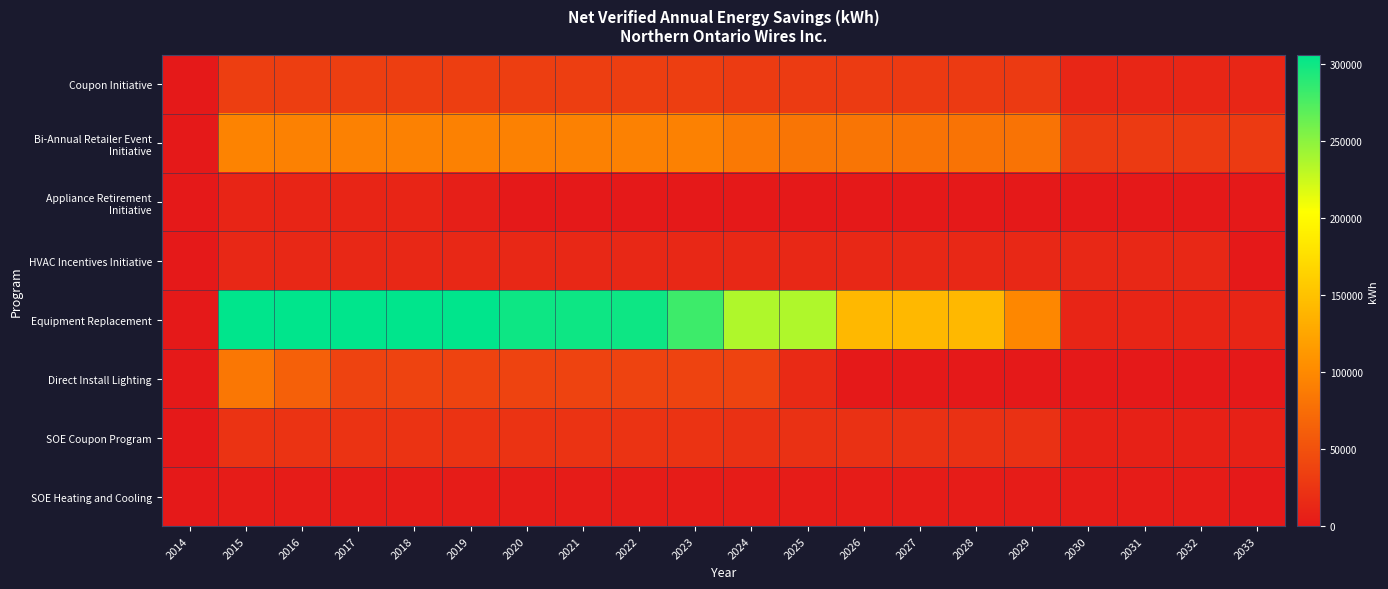

Between 2017 and 2030, which series saw the biggest shift?

Equipment Replacement